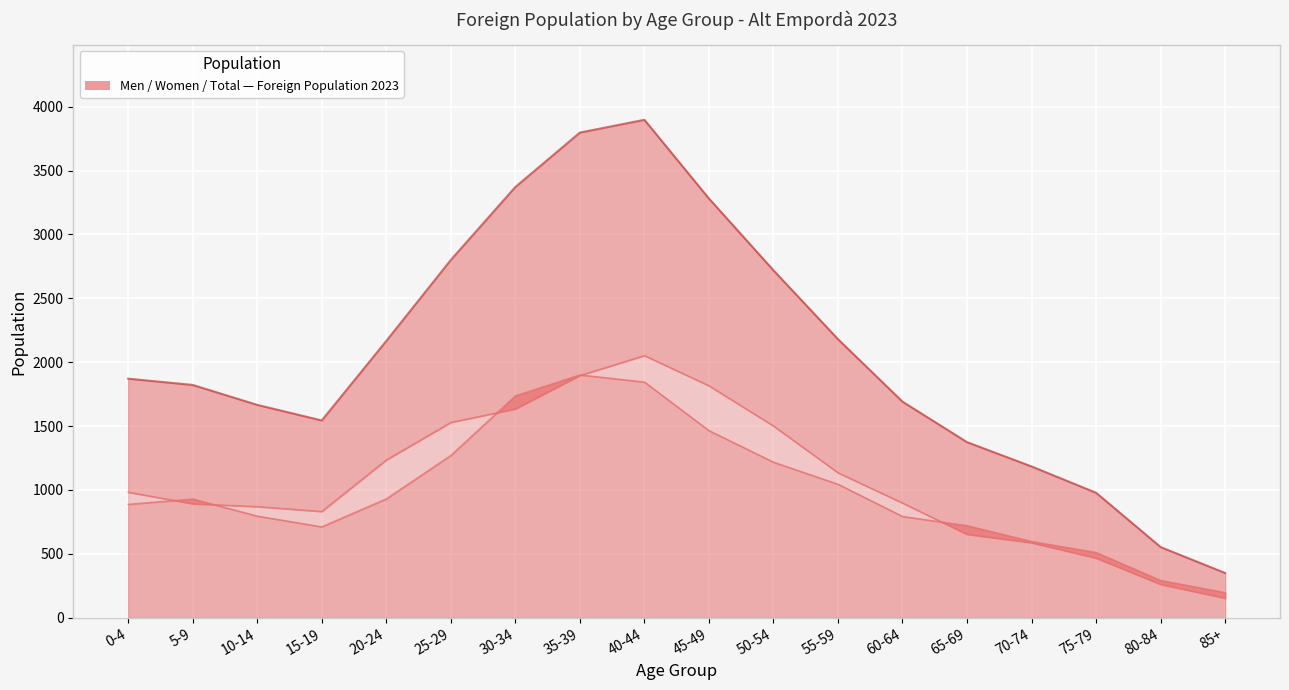

True or false: Men has more than 1 points higher than both neighbors.

False